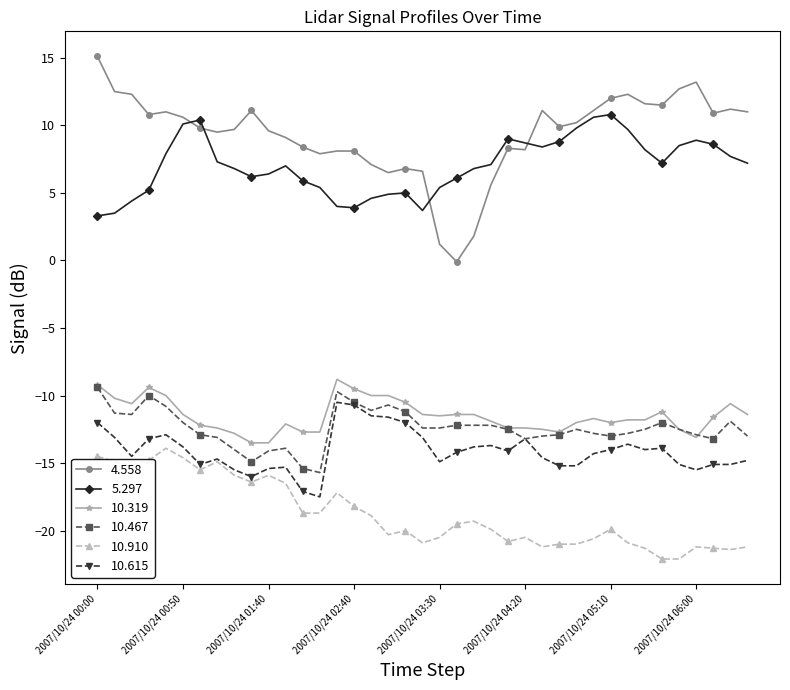

What is the minimum value shown in the chart?

-22.1